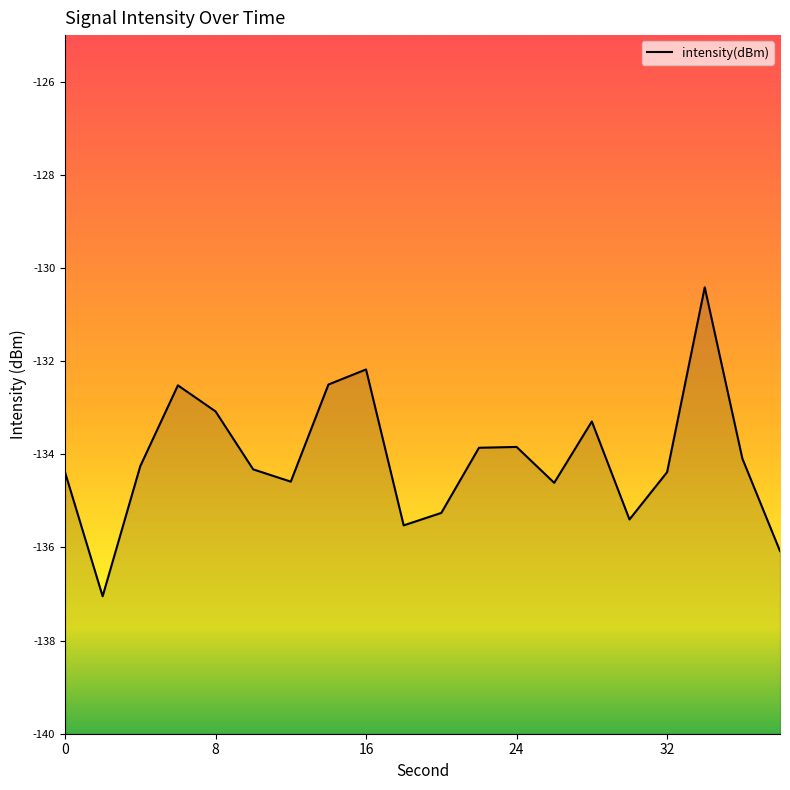

How many interior local valleys (lower than both neighbors) does the data have?

5